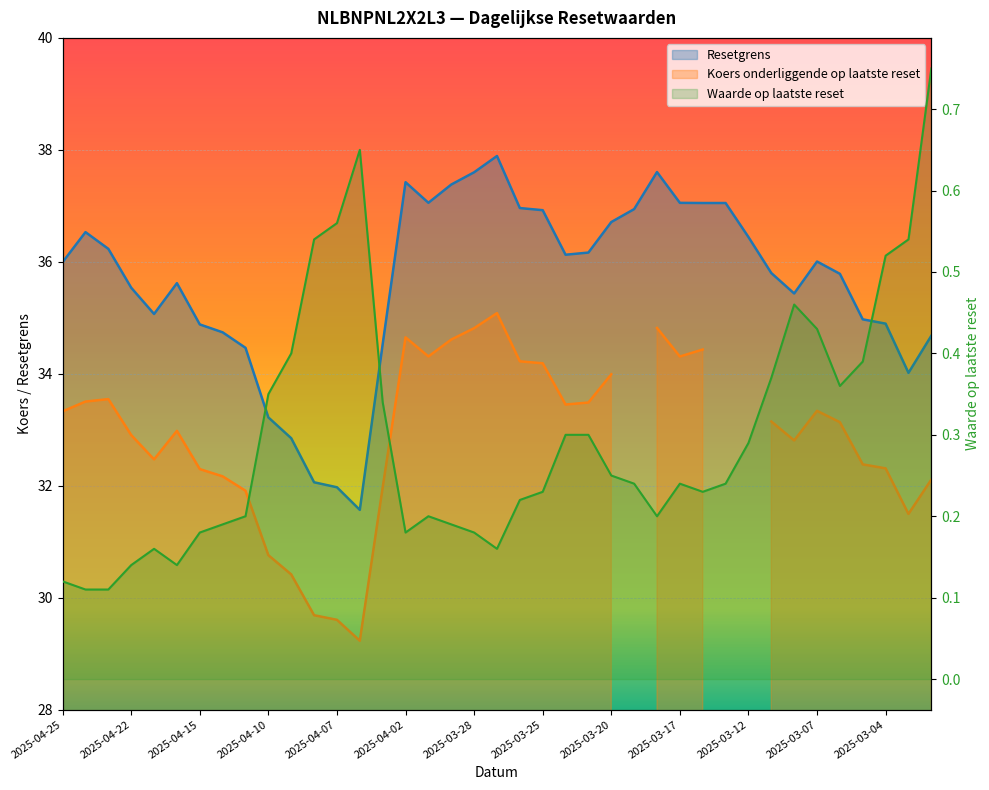

What is the difference between the maximum and second lowest values in the Waarde op laatste reset series?

0.6